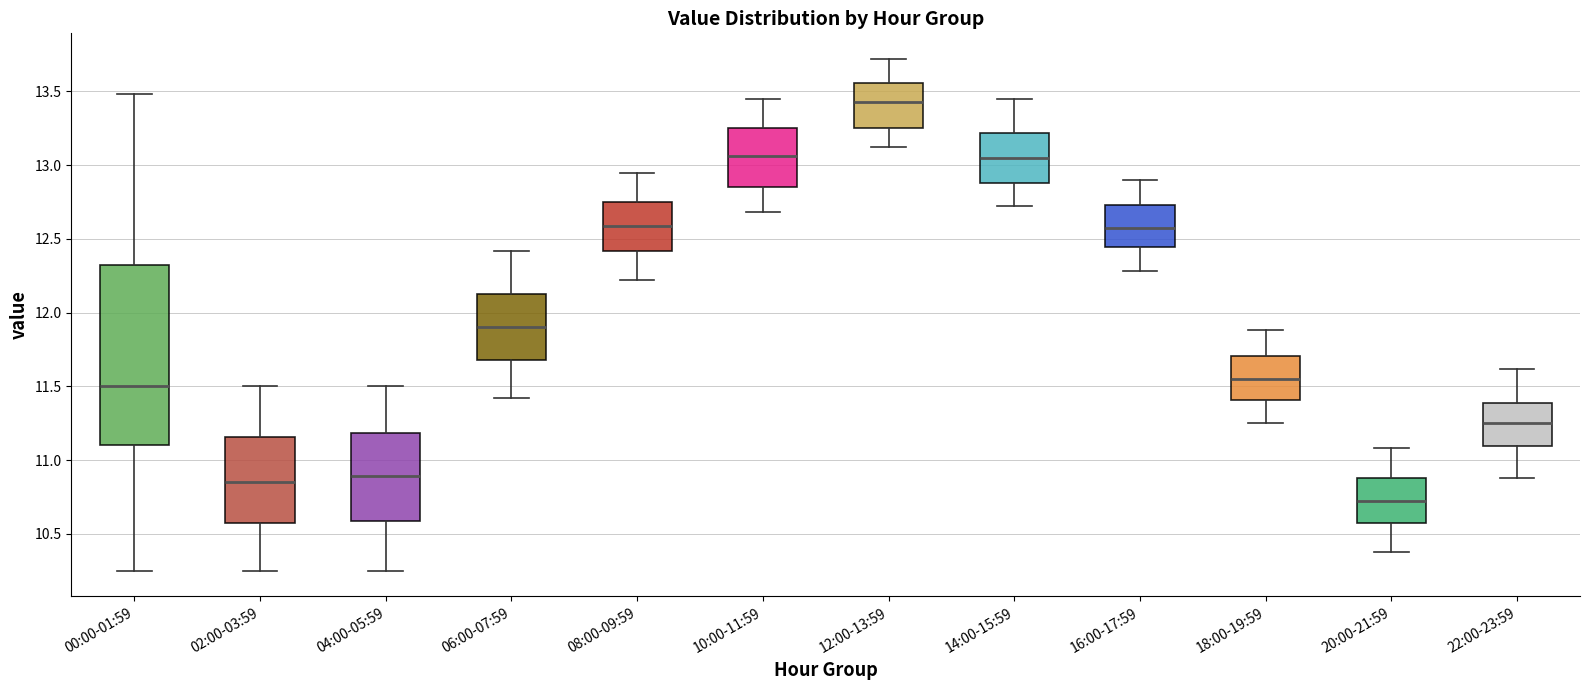

Reading left to right, transcribe this box plot: for each box, give where its median line is, the range the box spans, and where its two whiskers end, as read against the y-axis. The values are not printed on the chart, so give them approximately, as read against the axis.

00:00-01:59: median 11.50, box 11.10 to 12.35, whiskers 10.25 to 13.50
02:00-03:59: median 10.85, box 10.55 to 11.15, whiskers 10.25 to 11.50
04:00-05:59: median 10.90, box 10.60 to 11.20, whiskers 10.25 to 11.50
06:00-07:59: median 11.90, box 11.70 to 12.15, whiskers 11.40 to 12.40
08:00-09:59: median 12.60, box 12.40 to 12.75, whiskers 12.20 to 12.95
10:00-11:59: median 13.05, box 12.85 to 13.25, whiskers 12.70 to 13.45
12:00-13:59: median 13.45, box 13.25 to 13.55, whiskers 13.10 to 13.70
14:00-15:59: median 13.05, box 12.90 to 13.20, whiskers 12.70 to 13.45
16:00-17:59: median 12.60, box 12.45 to 12.75, whiskers 12.30 to 12.90
18:00-19:59: median 11.55, box 11.40 to 11.70, whiskers 11.25 to 11.90
20:00-21:59: median 10.70, box 10.55 to 10.90, whiskers 10.40 to 11.10
22:00-23:59: median 11.25, box 11.10 to 11.40, whiskers 10.90 to 11.60